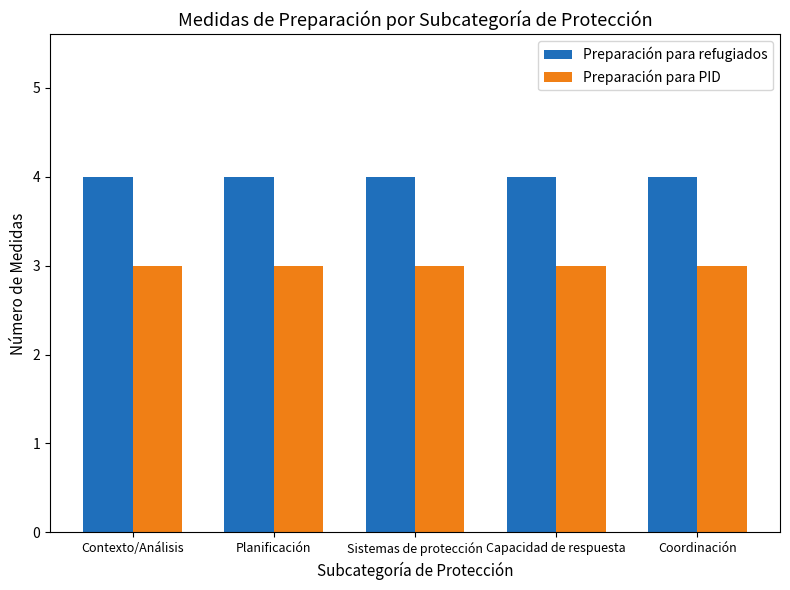

What is the smallest value displayed?

3